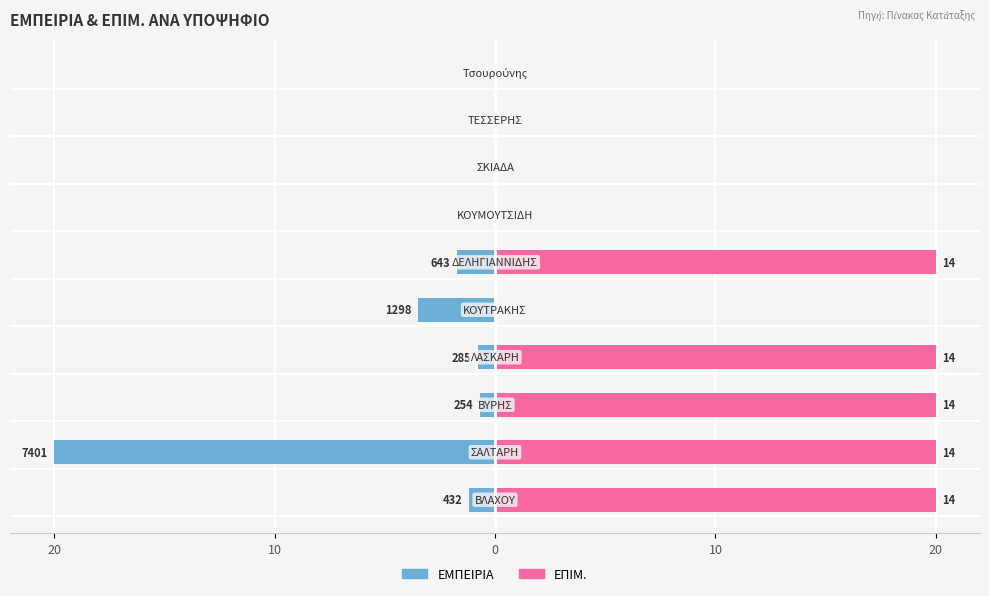

Between 10 and 7, which series saw the biggest shift?

ΕΜΠΕΙΡΙΑ